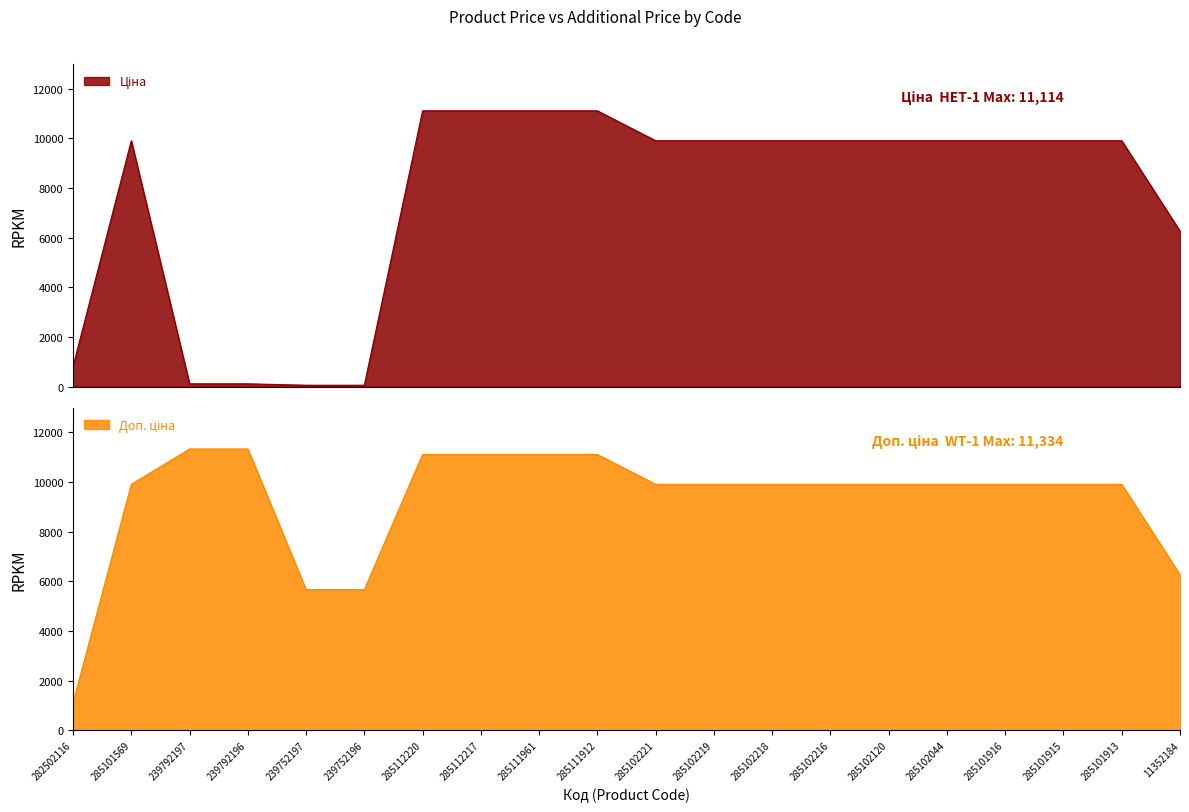

Is it true that Доп. ціна equals 15575.4 at 239792196?

False